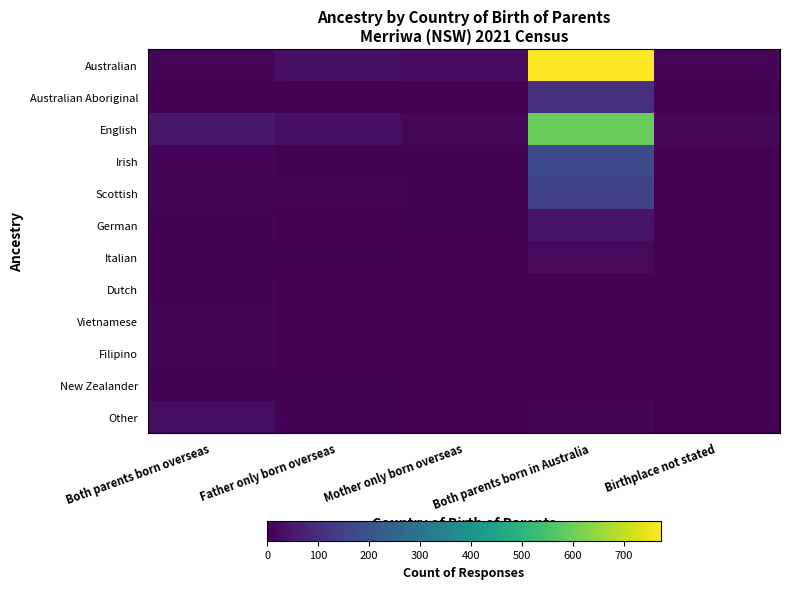

Which series has the largest total across all categories?

Australian